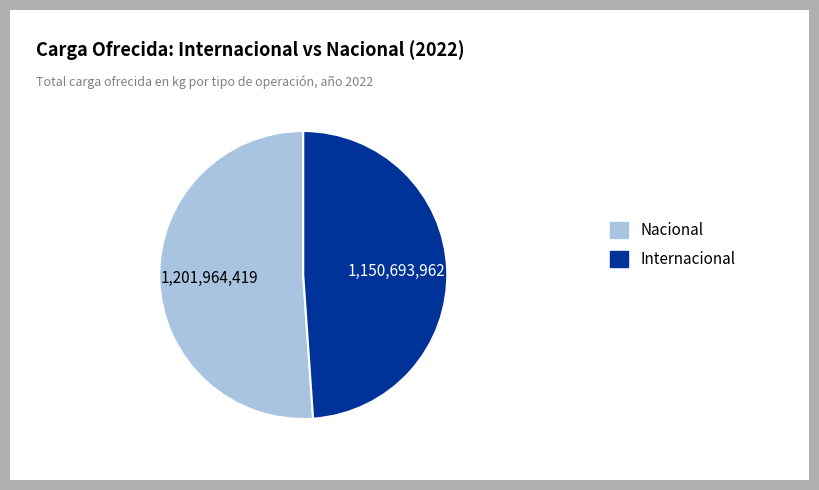

How many segments does this pie chart have?

2